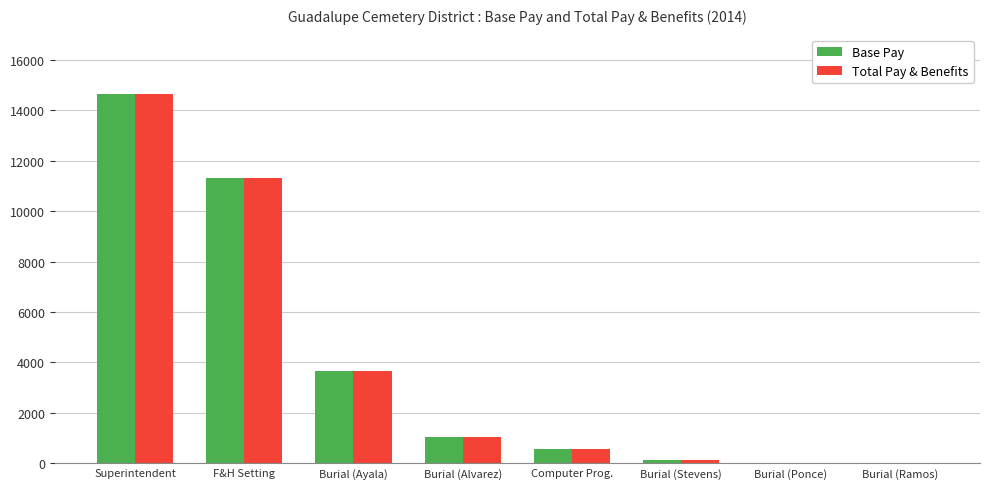

Is it true that Base Pay equals 17 at Burial (Ponce)?

True